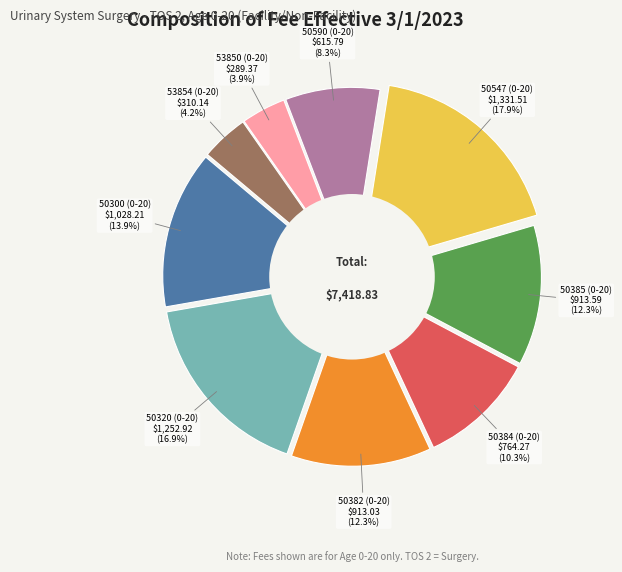

Rank the categories by value from highest to lowest.

50547 (0-20), 50320 (0-20), 50300 (0-20), 50385 (0-20), 50382 (0-20), 50384 (0-20), 50590 (0-20), 53854 (0-20), 53850 (0-20)